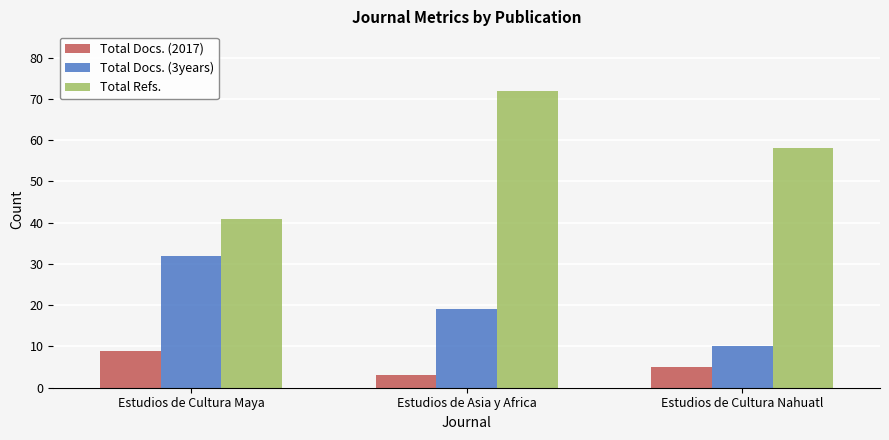

How many bars are there in total?

9